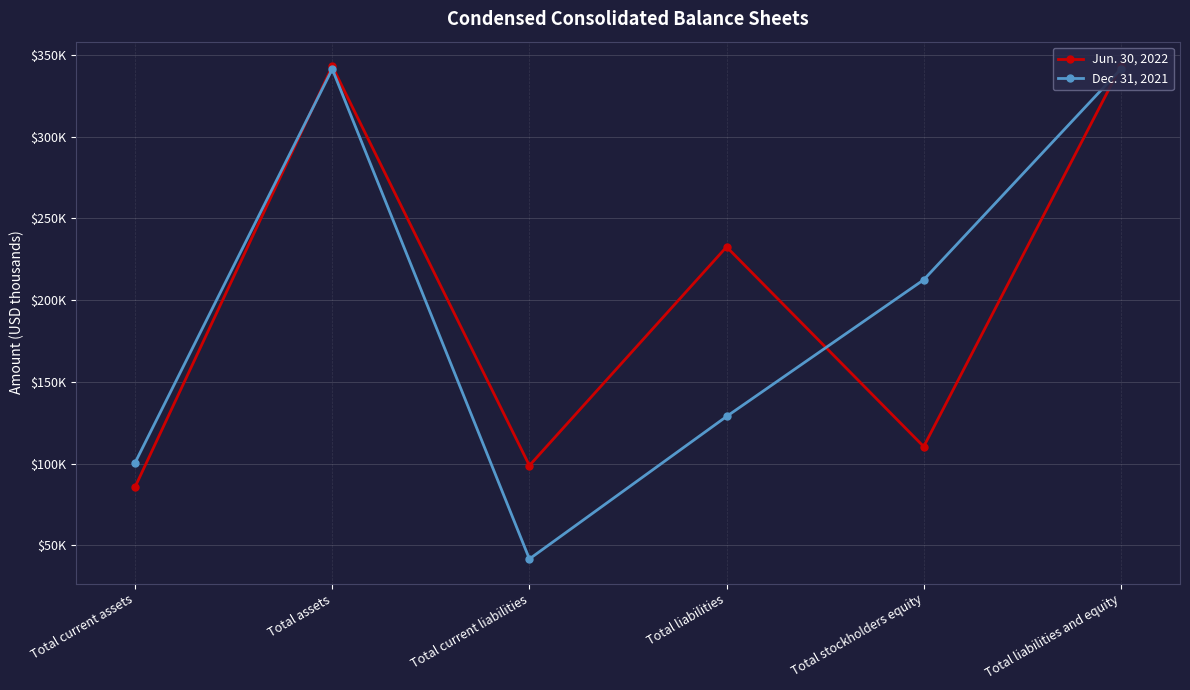

How many distinct data groups are displayed?

2